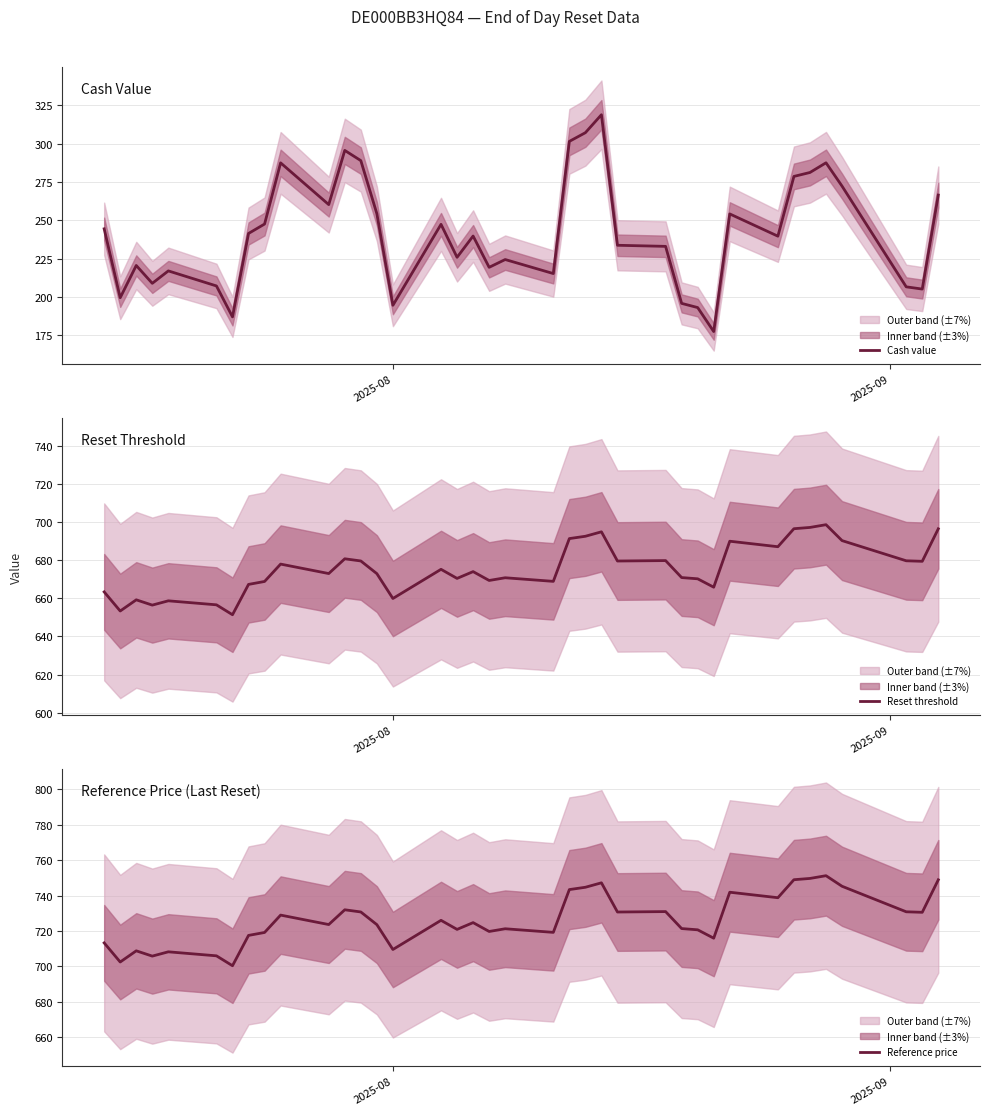

What is the lowest value of the Cash value series?

177.4